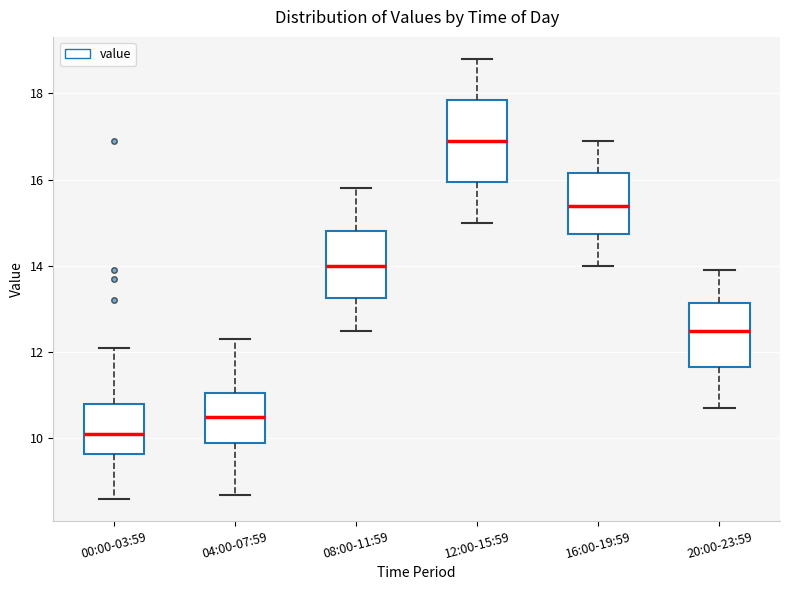

Where does the upper whisker of the box for 12:00-15:59 end on the y-axis? The values are not printed on the chart, so give them approximately, as read against the axis.

18.8